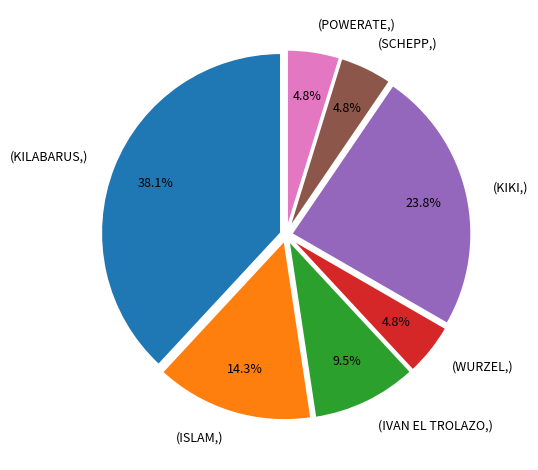

Is there any slice that represents more than half of the pie?

No